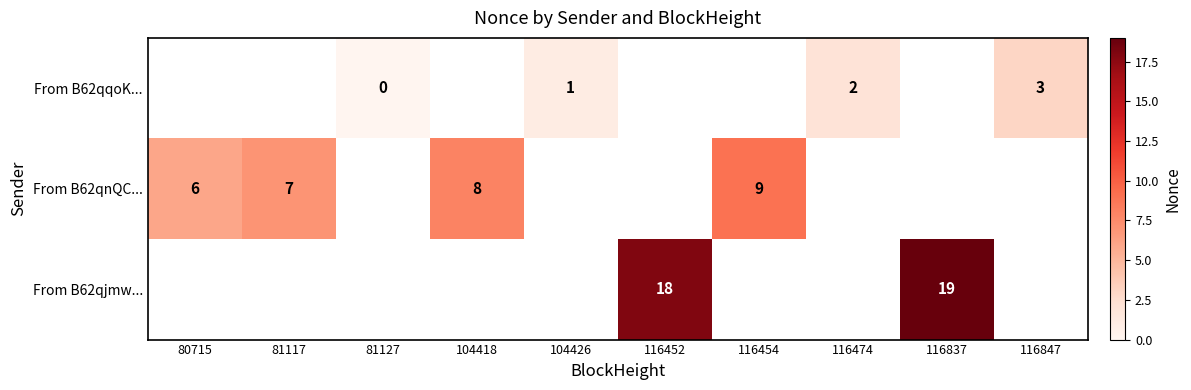

True or false: From B62qnQC... has a value of 10 at 81117.

False